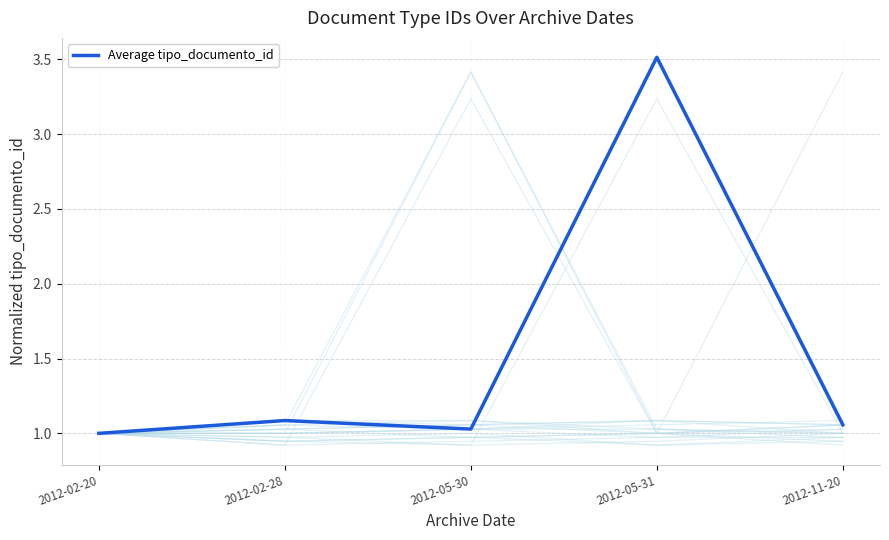

What is the greatest value displayed?

3.5